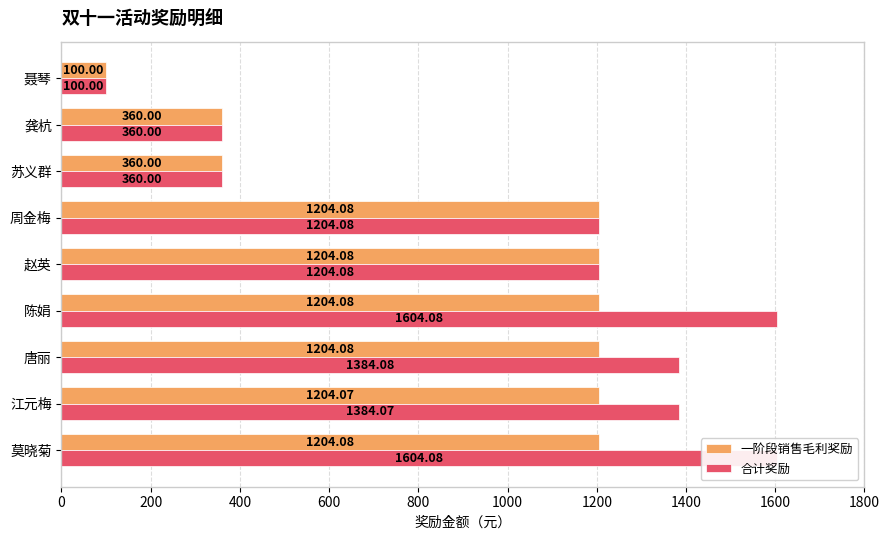

Which series has the largest range (max minus min)?

合计奖励